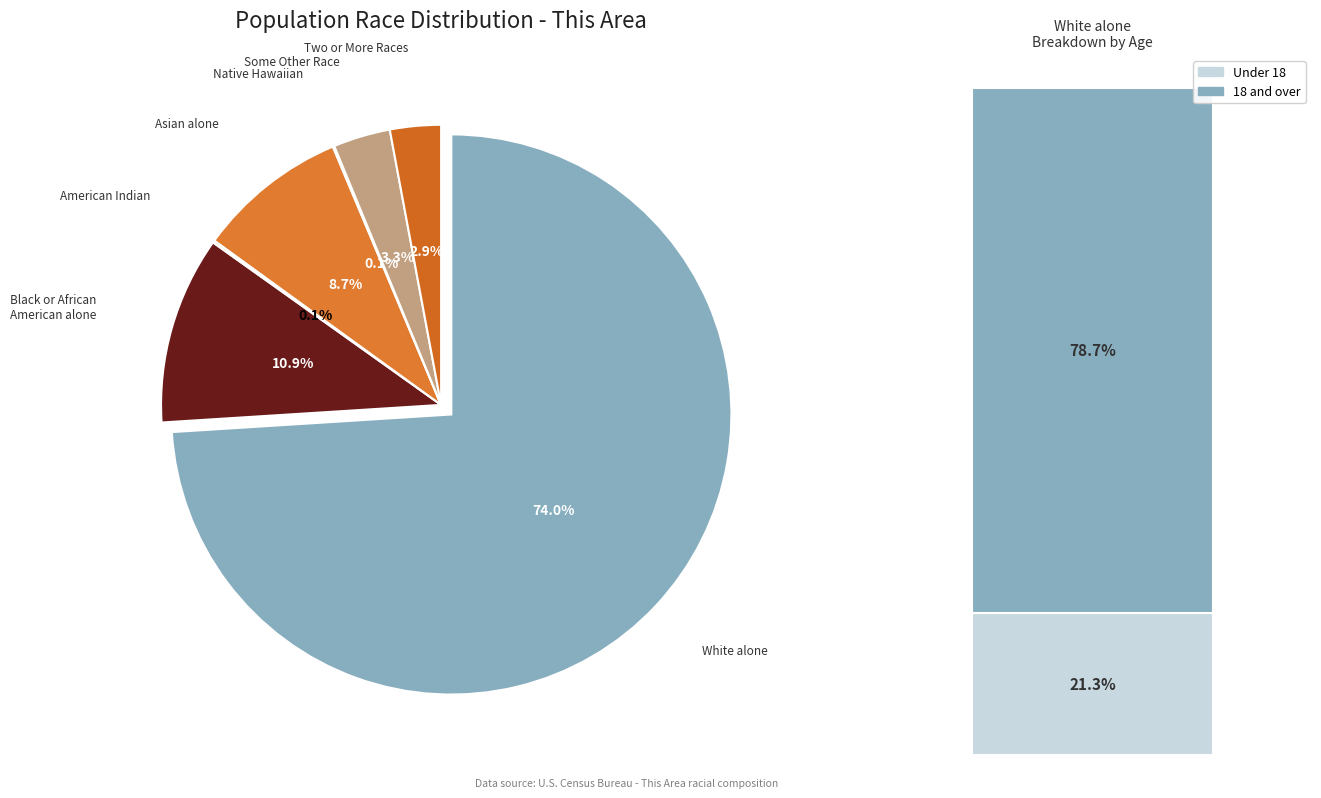

How many slices are in this pie chart?

7